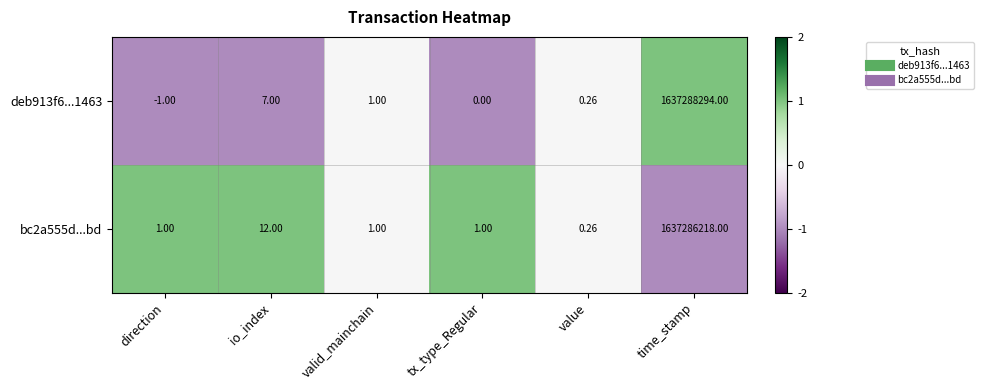

At which category is the sum across all series the highest?

time_stamp